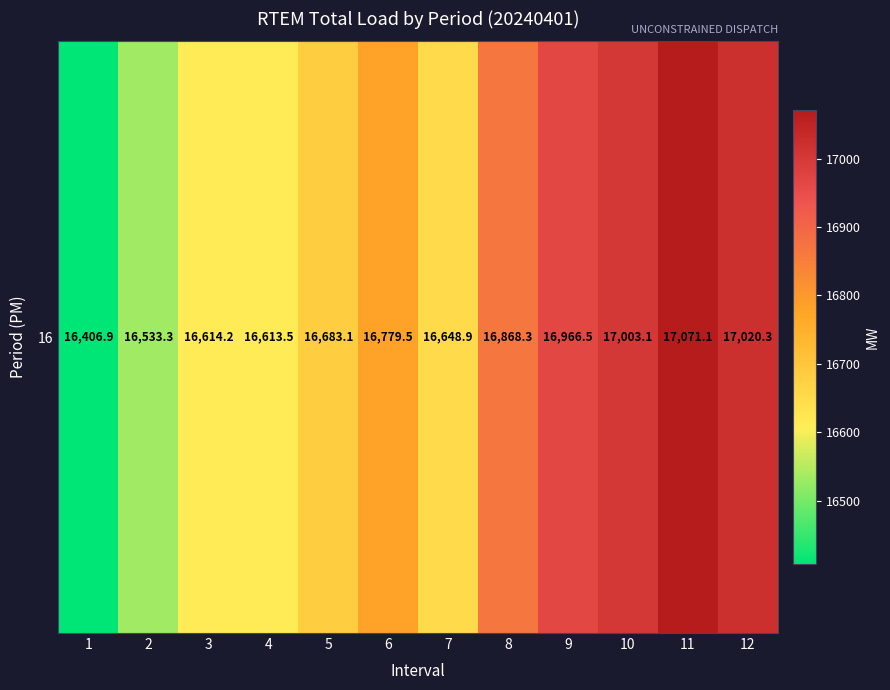

Reading left to right, list all the values displayed in this chart.

1=16406.9	2=16533.3	3=16614.2	4=16613.5	5=16683.1	6=16779.5	7=16648.9	8=16868.3	9=16966.5	10=17003.1	11=17071.1	12=17020.3